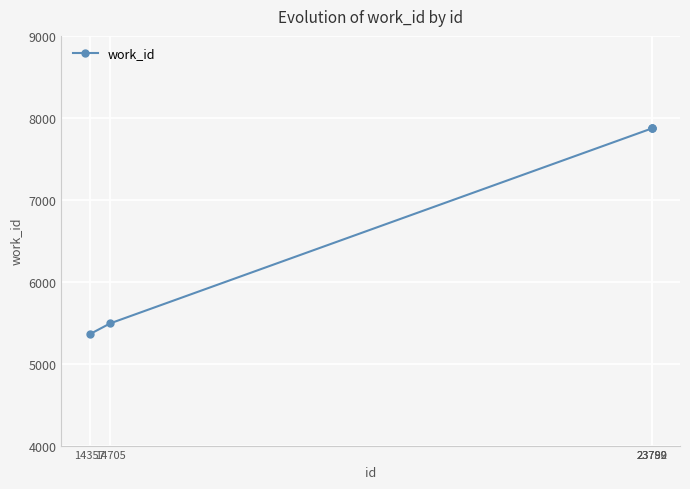

At which label is the value closest to 6614?

14705